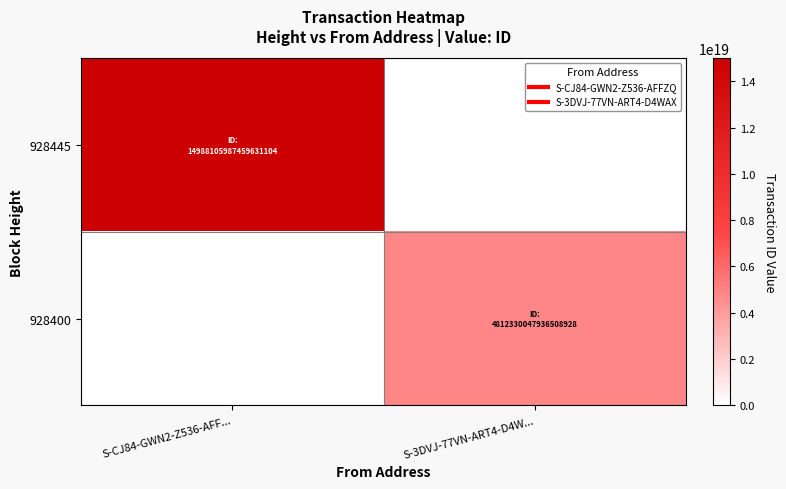

At which category does the chart reach its minimum across all series?

S-3DVJ-77VN-ART4-D4W...